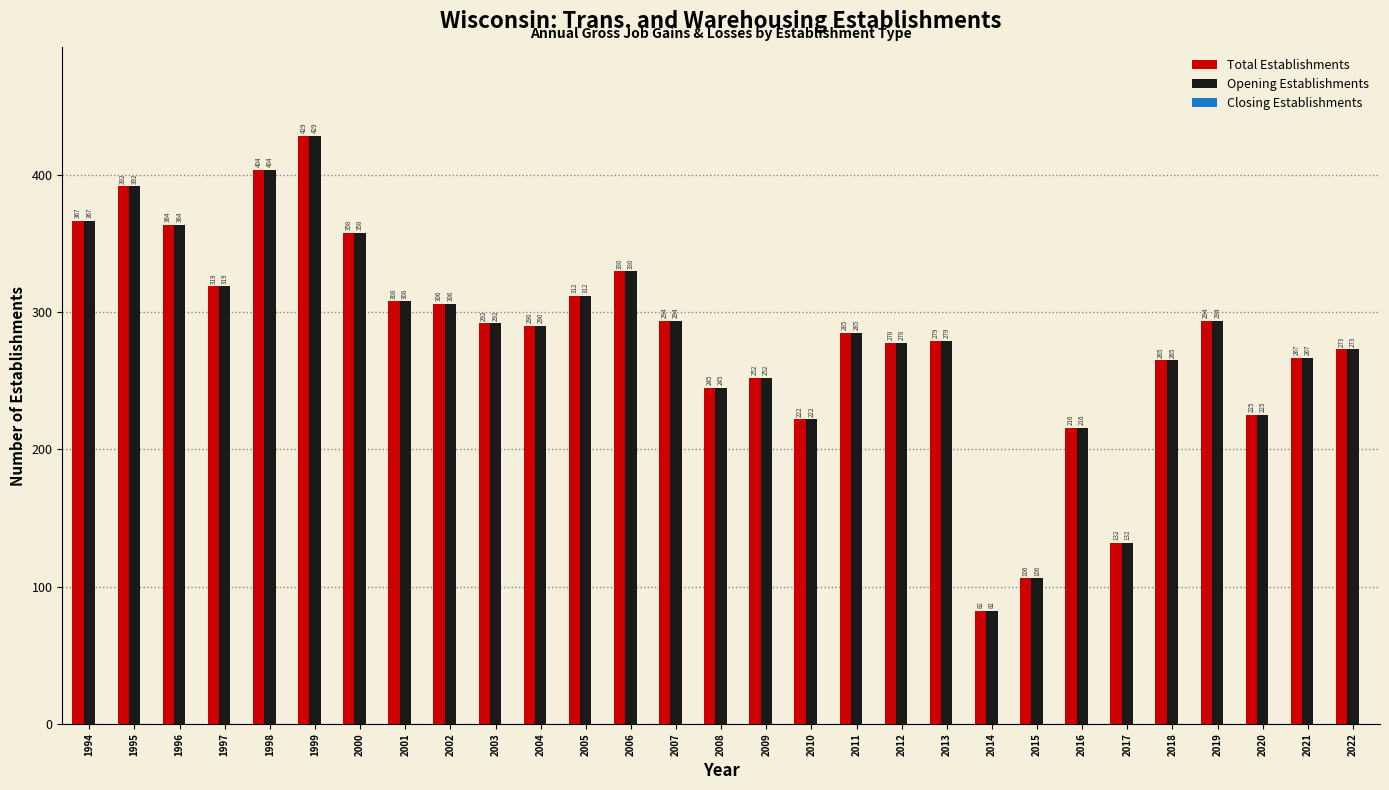

How many data points in Opening Establishments are less than 290?

14